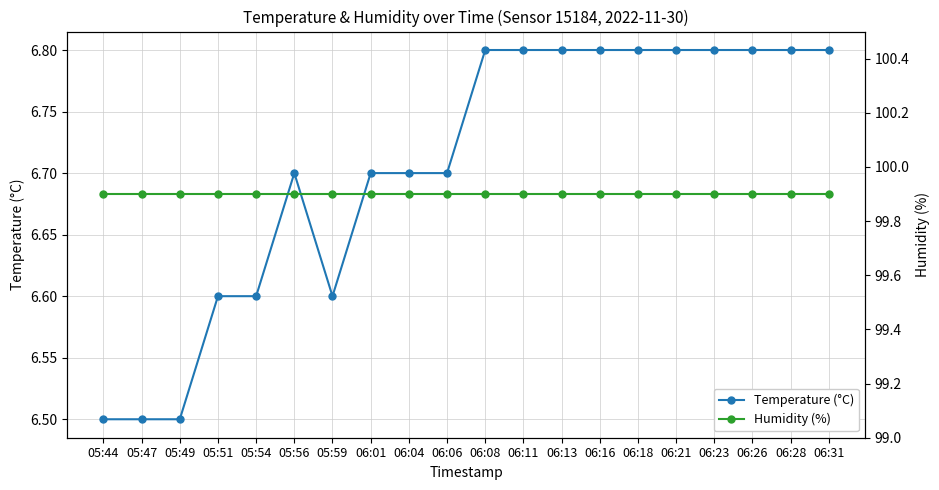

True or false: Humidity (%) has more than 1 interior local peaks.

False